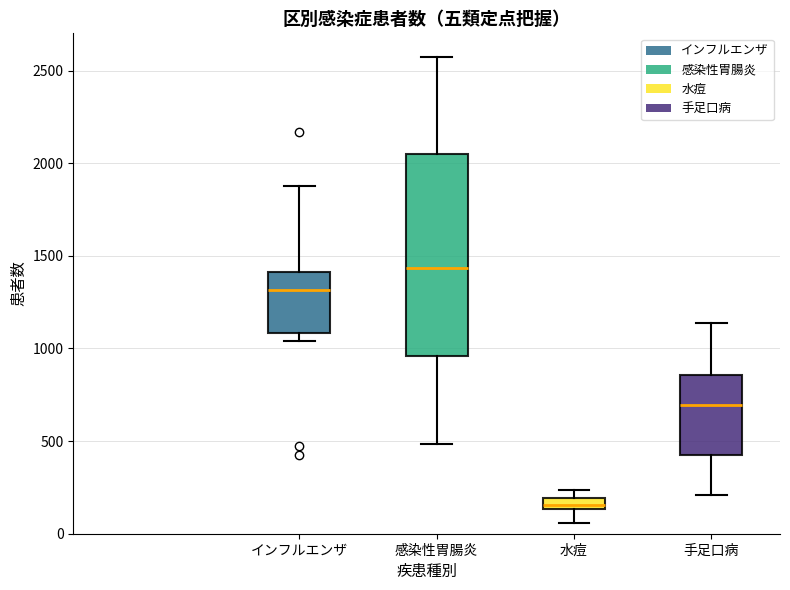

Where does the lower whisker of the box for 水痘 end on the y-axis? The values are not printed on the chart, so give them approximately, as read against the axis.

50